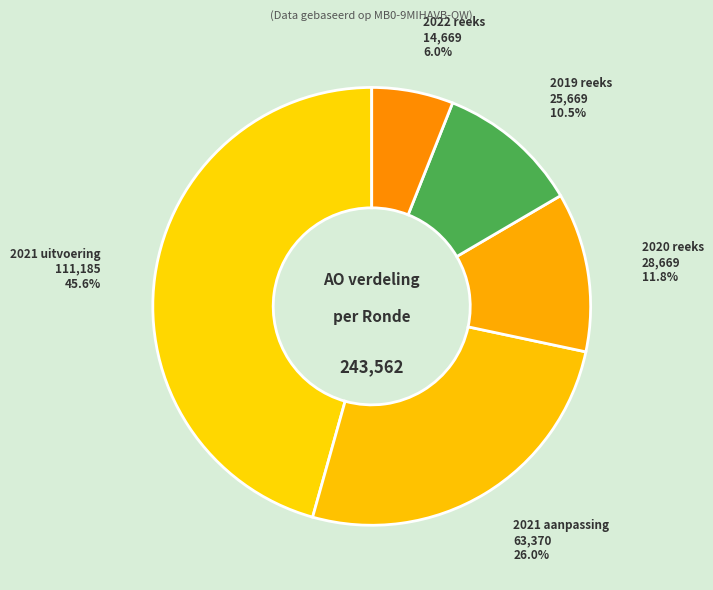

What percentage is the 2021 uitvoering slice, to the nearest percent?

46%